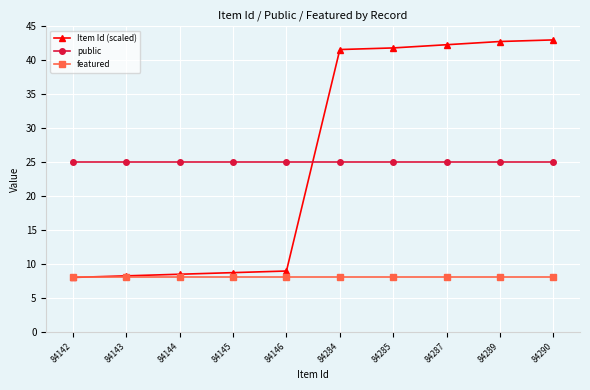

True or false: featured has a value of 8.0 at 84287.

True